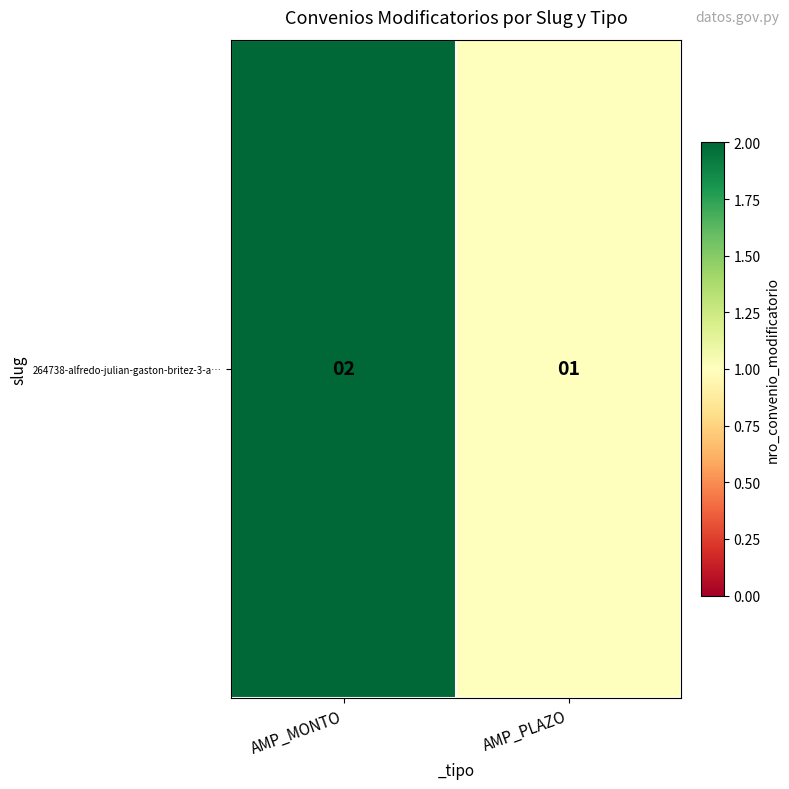

What is the sum of all values?

3